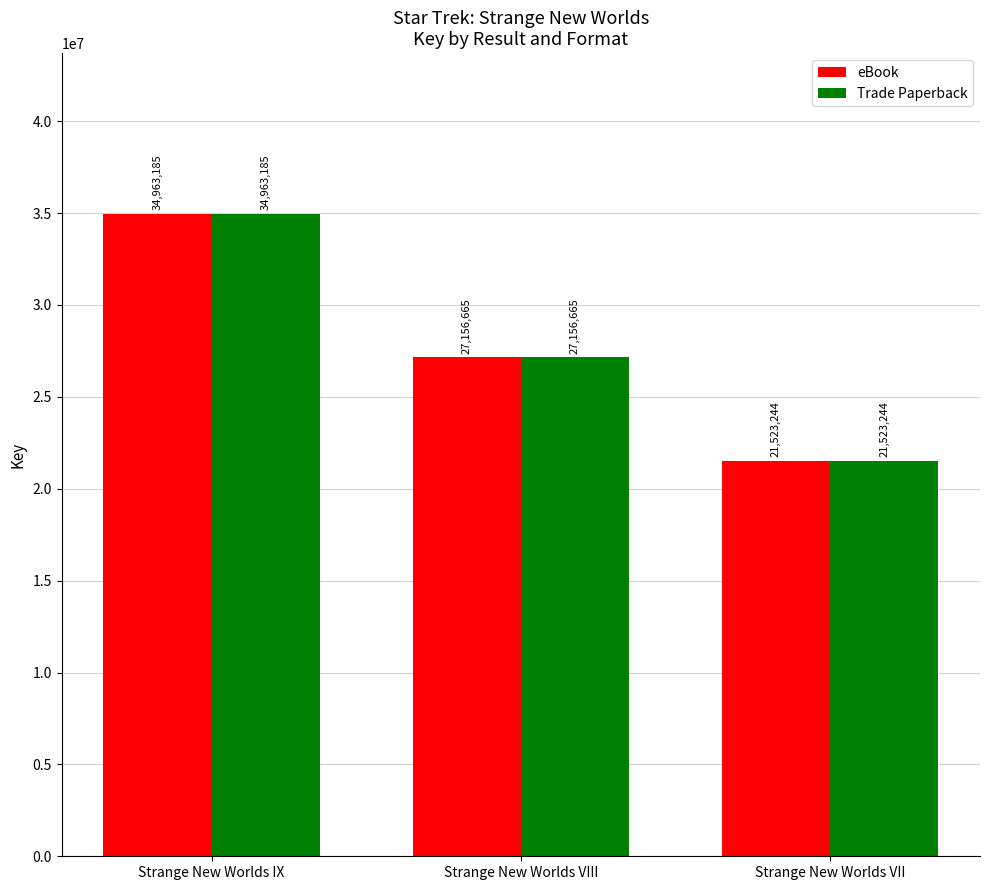

Which category has the lowest value in the eBook series?

Strange New Worlds VII